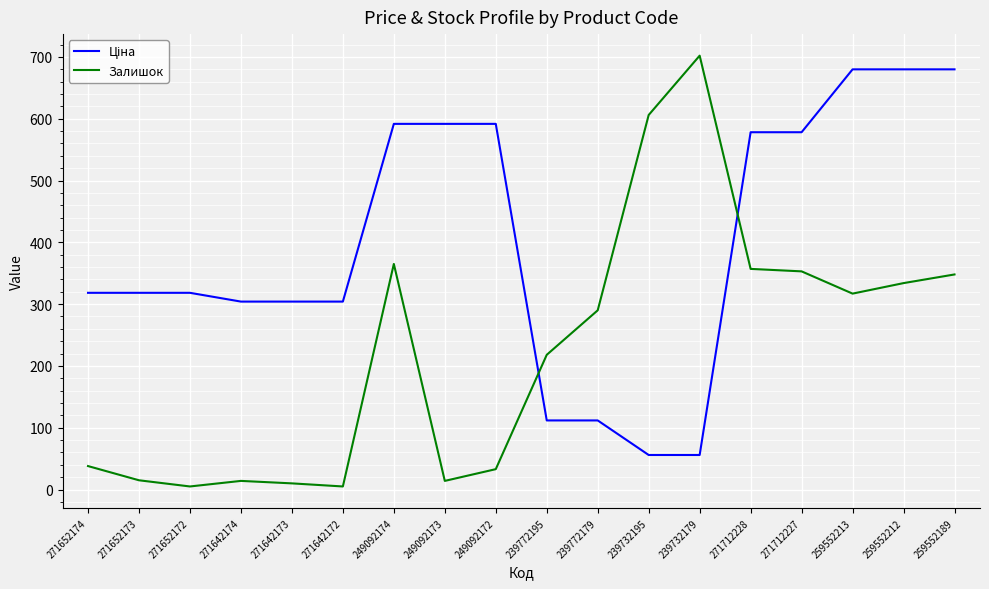

What is the total value across all series at 259552189?

1027.8